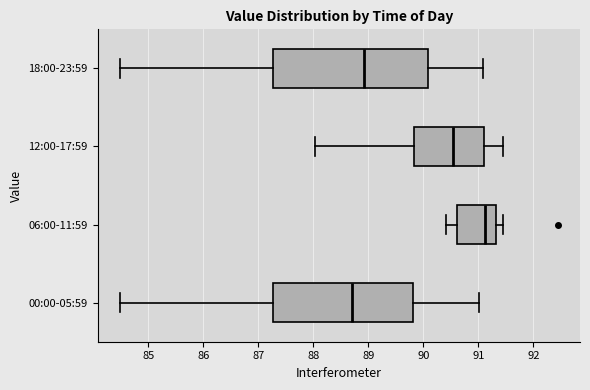

Reading bottom to top, transcribe this box plot: for each box, give where its median line is, the range the box spans, and where its two whiskers end, as read against the x-axis. The values are not printed on the chart, so give them approximately, as read against the axis.

00:00-05:59: median 88.7, box 87.3 to 89.8, whiskers 84.5 to 91.0
06:00-11:59: median 91.1, box 90.6 to 91.3, whiskers 90.4 to 91.4
12:00-17:59: median 90.5, box 89.8 to 91.1, whiskers 88.0 to 91.4
18:00-23:59: median 88.9, box 87.3 to 90.1, whiskers 84.5 to 91.1